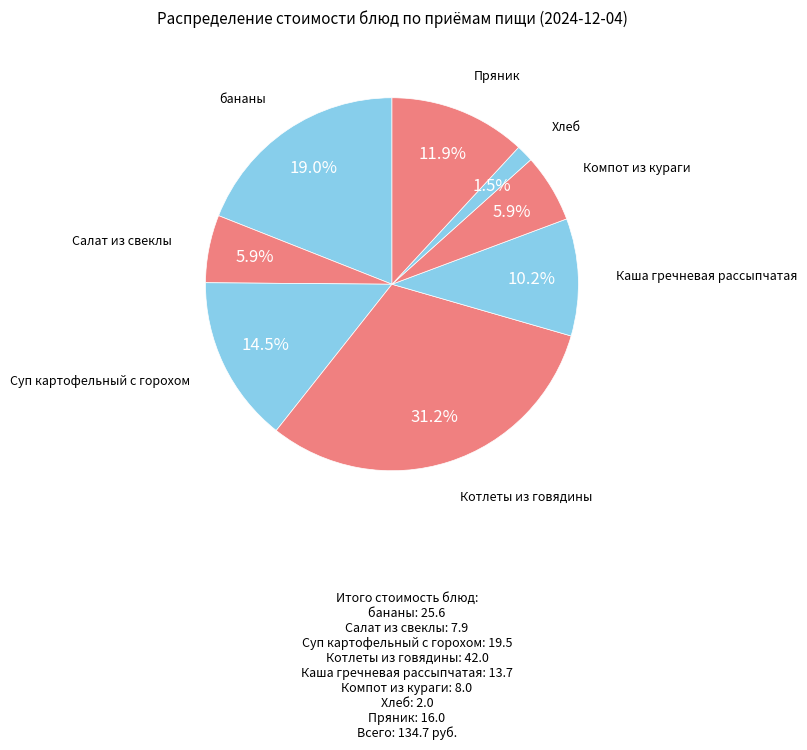

How many slices are in this pie chart?

8